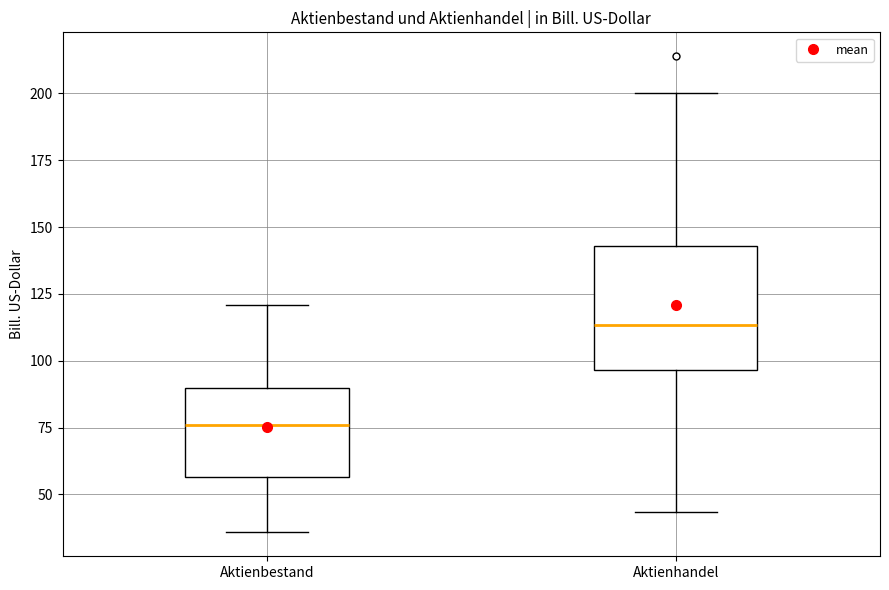

Comparing the boxes themselves (not the whiskers), which one is the tallest?

Aktienhandel